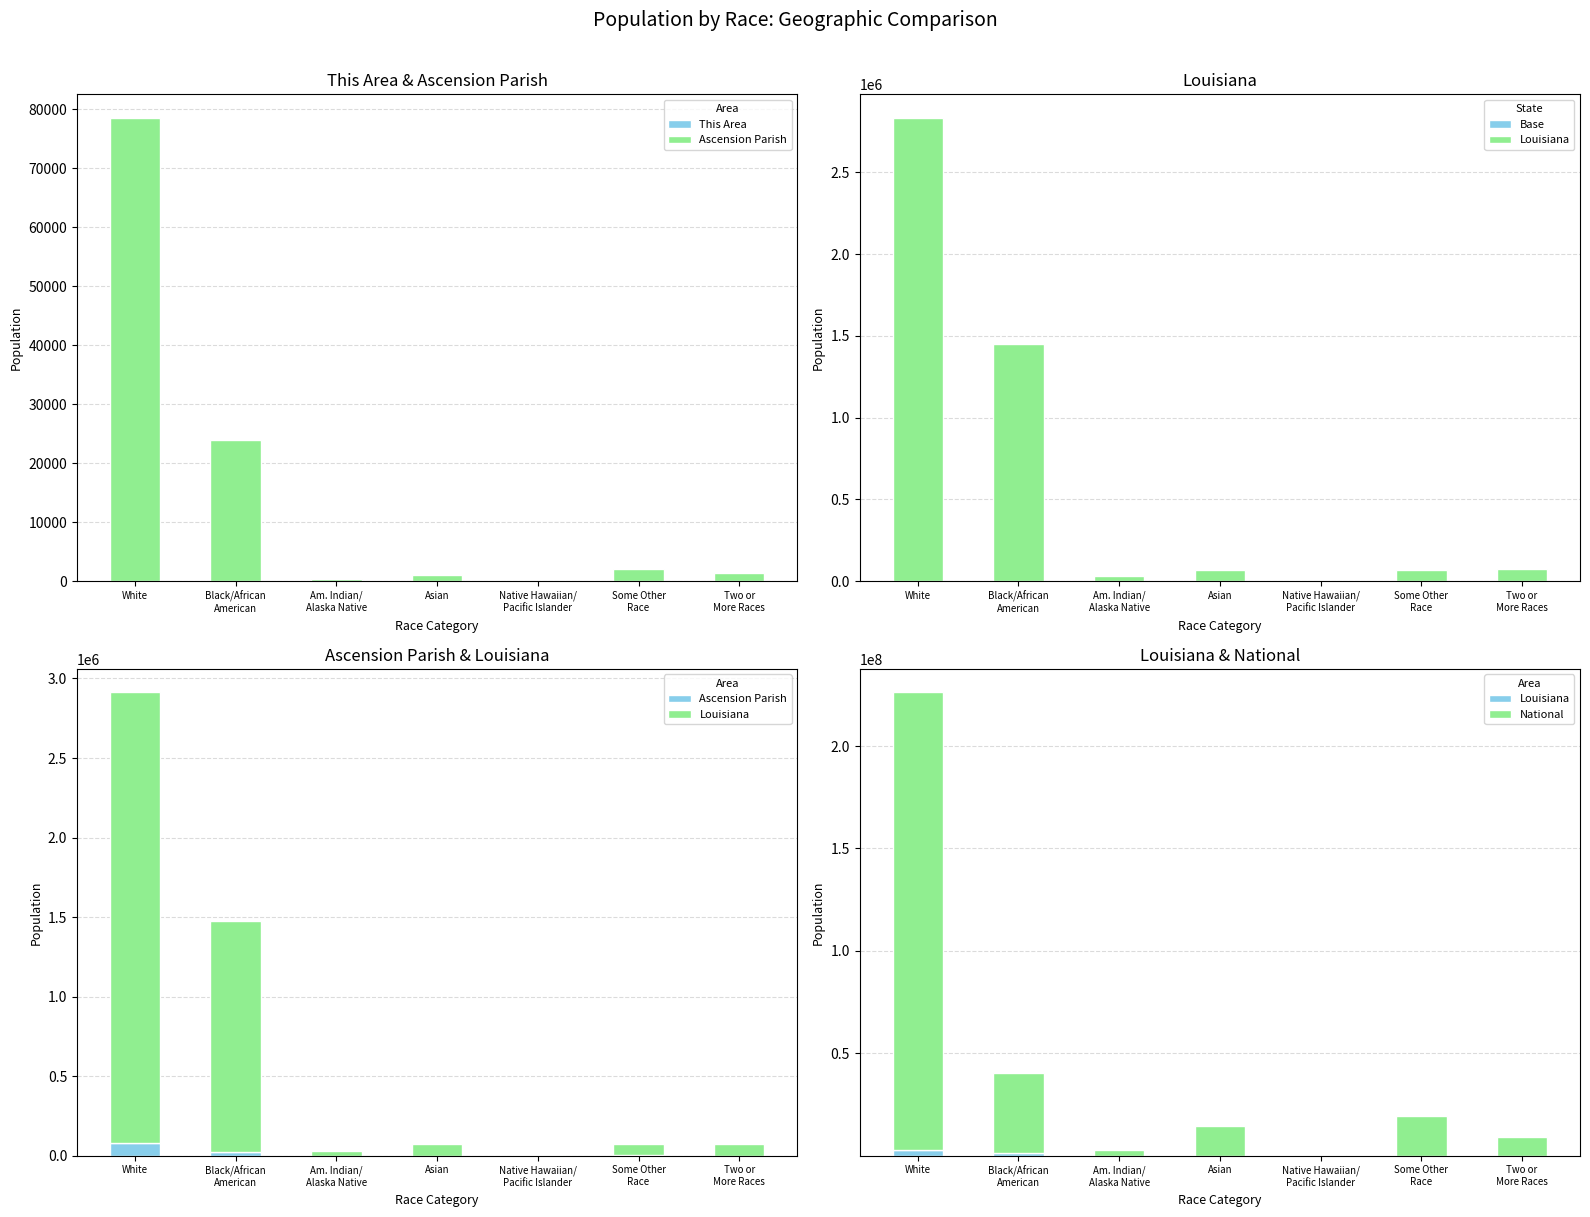

What is the difference between the second highest and minimum values in the This Area series?

16